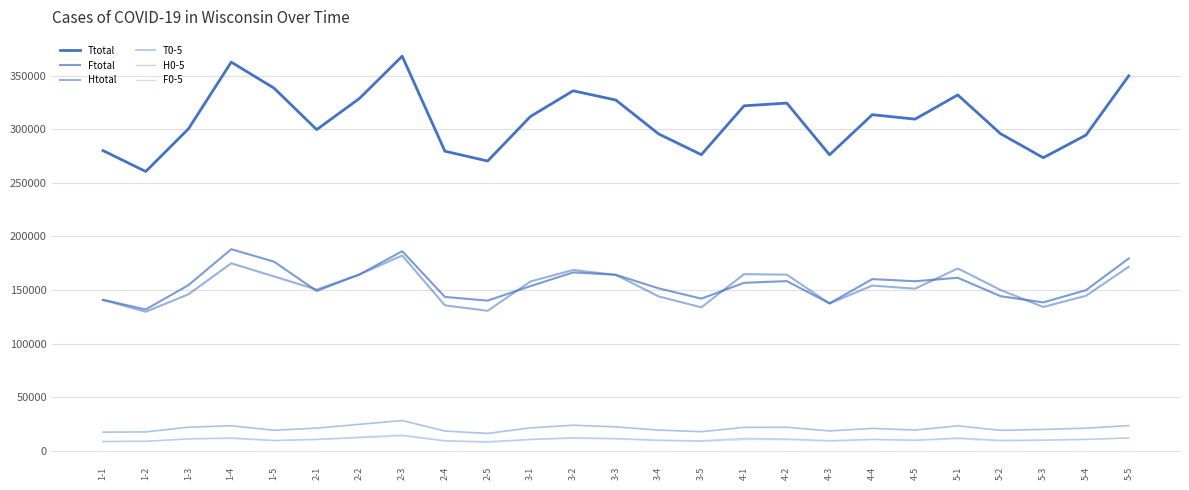

Does the chart display data point markers on the line(s)?

No